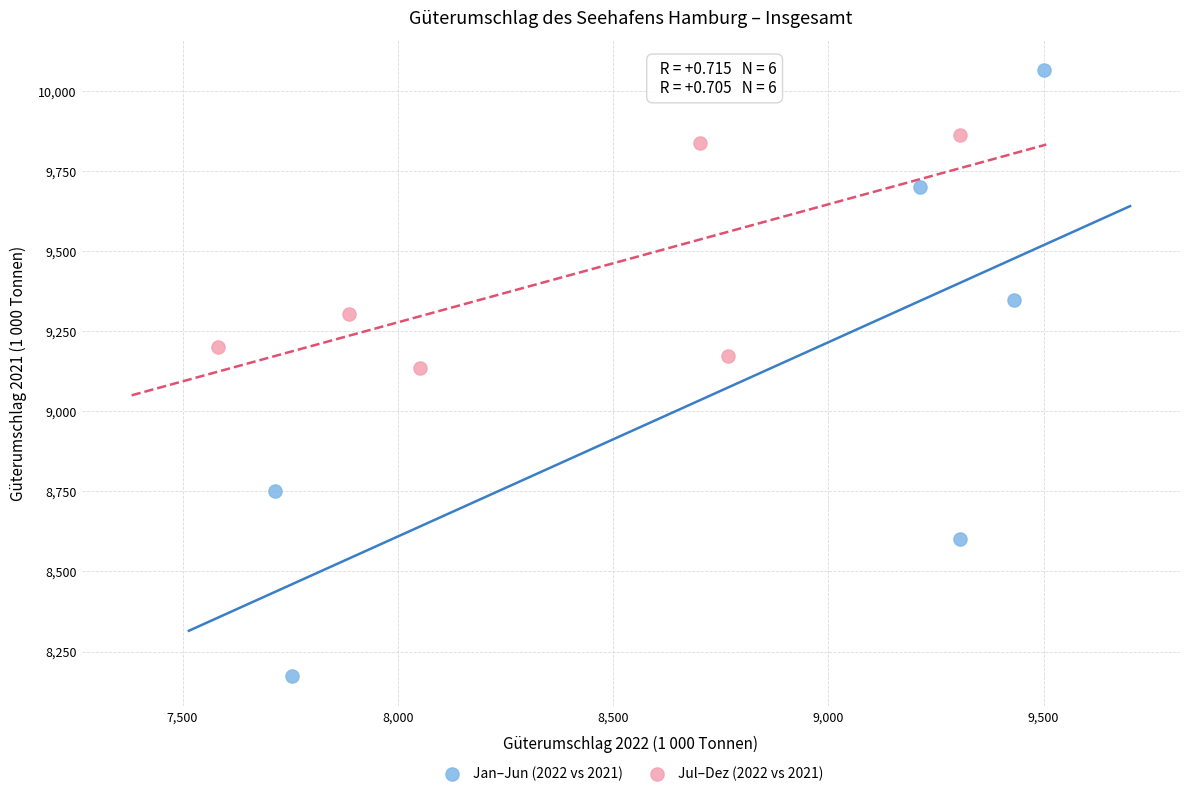

Which series contains the highest Y value?

Jan–Jun (2022 vs 2021)